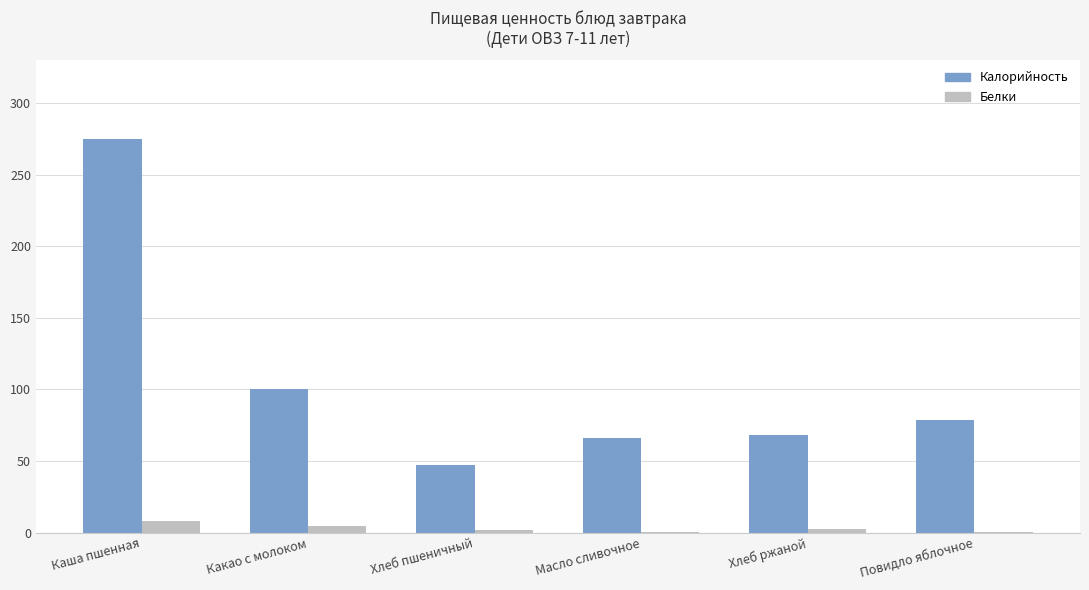

The value of Калорийность at Хлеб пшеничный is 11.8. True or false?

False